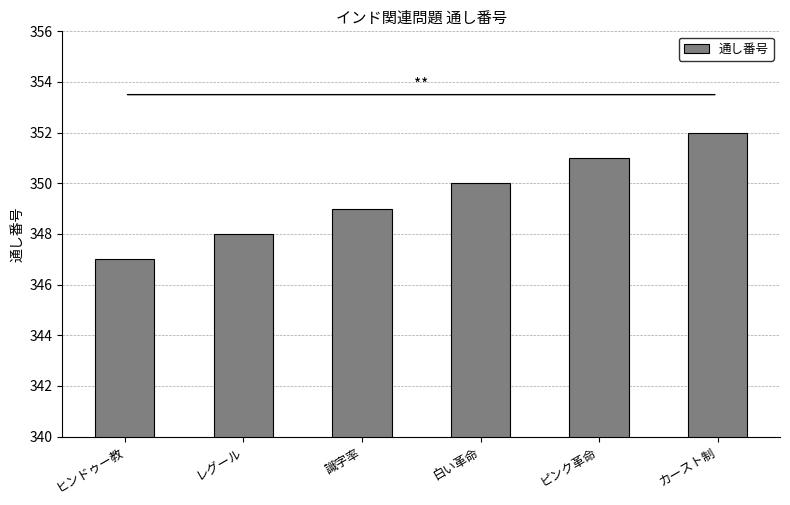

List the labels in order of value, smallest first.

ヒンドゥー教, レグール, 識字率, 白い革命, ピンク革命, カースト制